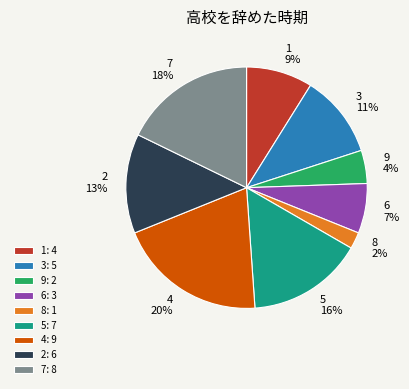

Between 2 and 1, which is larger?

2